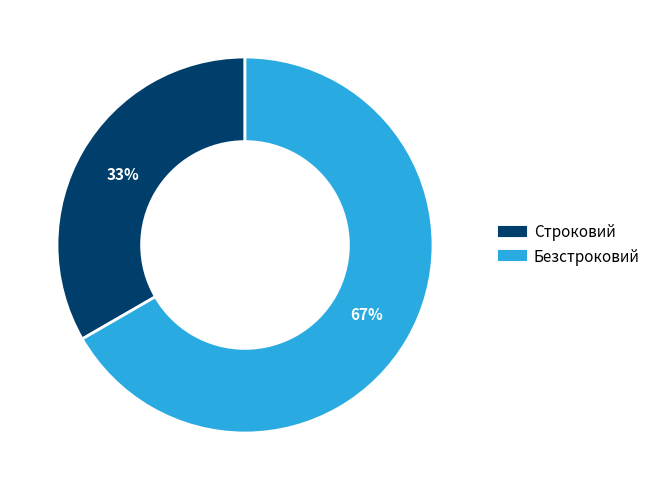

How many slices are in this pie chart?

2